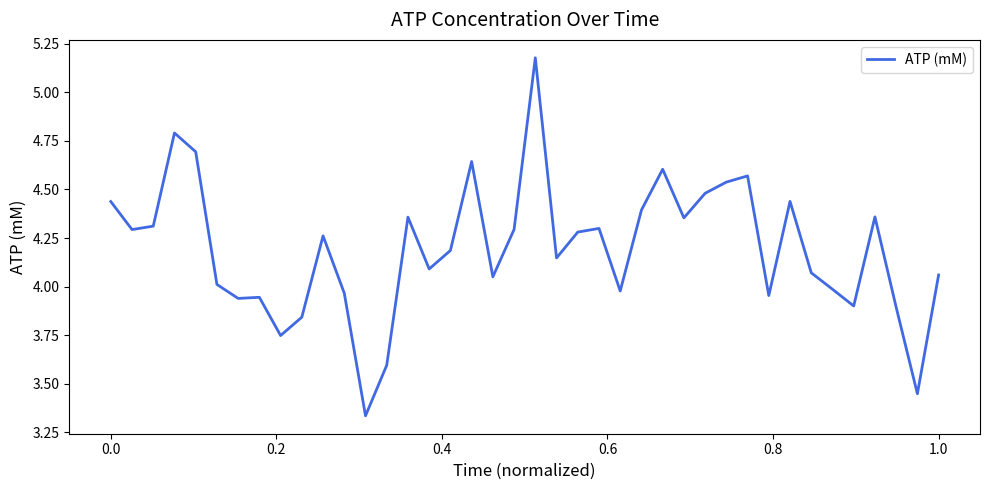

Count the number of values greater than 4.

27